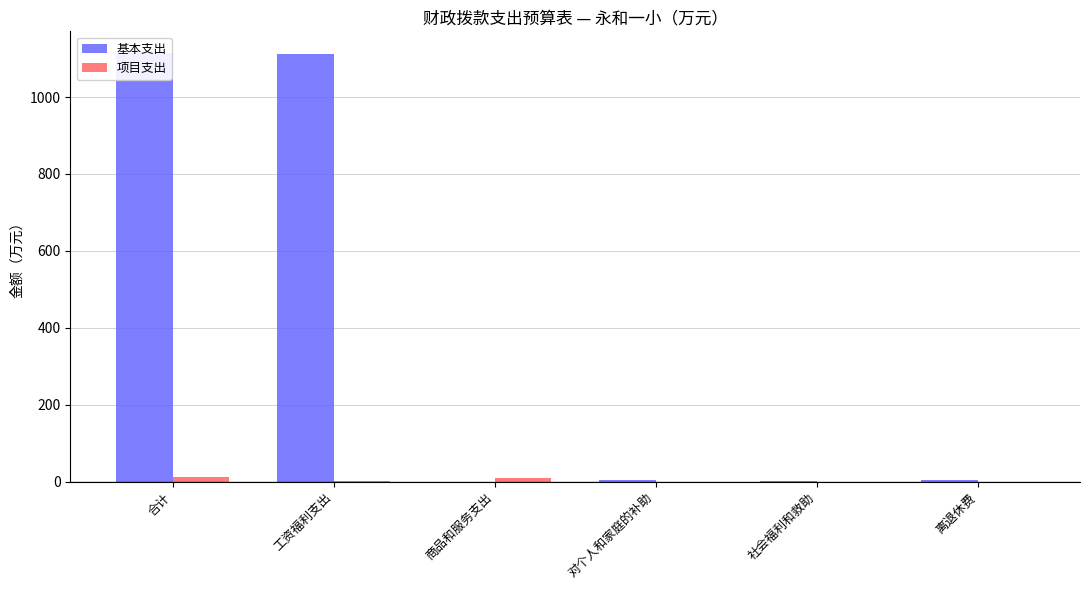

How many values in 基本支出 are above zero?

5